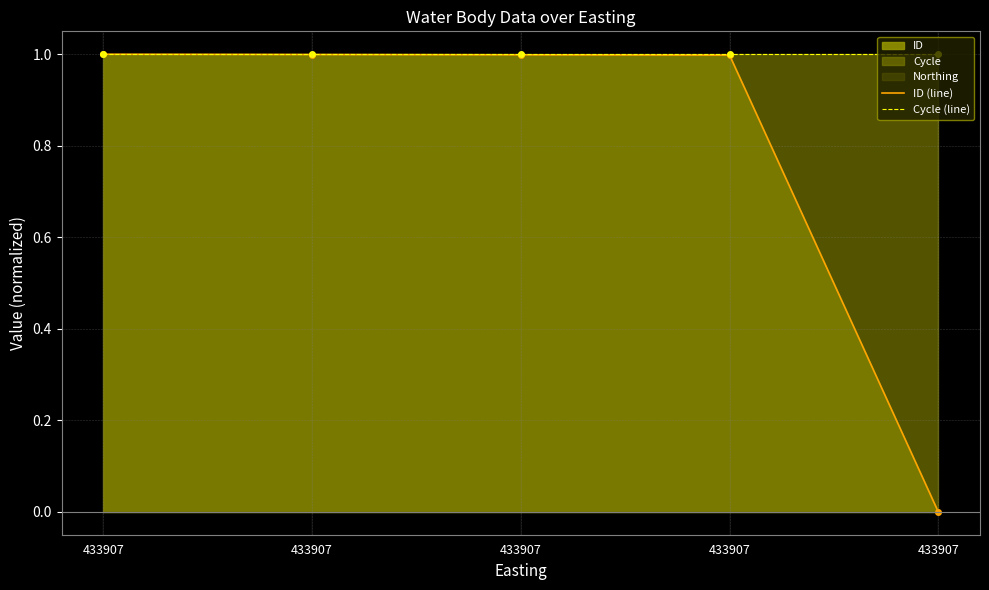

At which label is Cycle (line) closest to 1?

433907